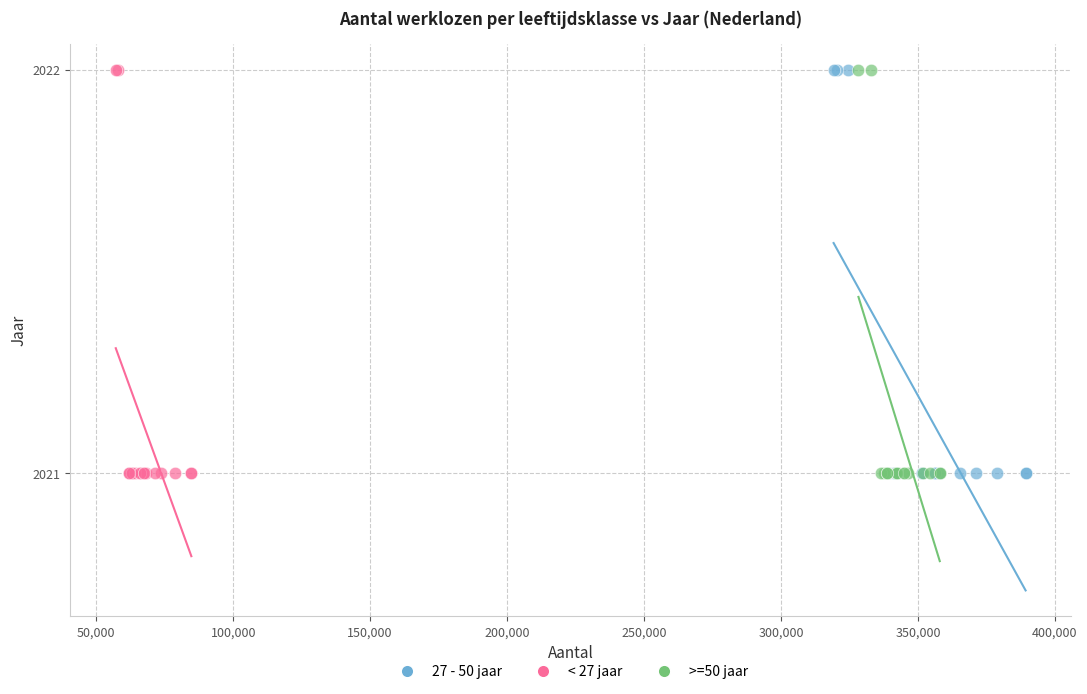

What are all the series names shown in the legend?

27 - 50 jaar, < 27 jaar, >=50 jaar